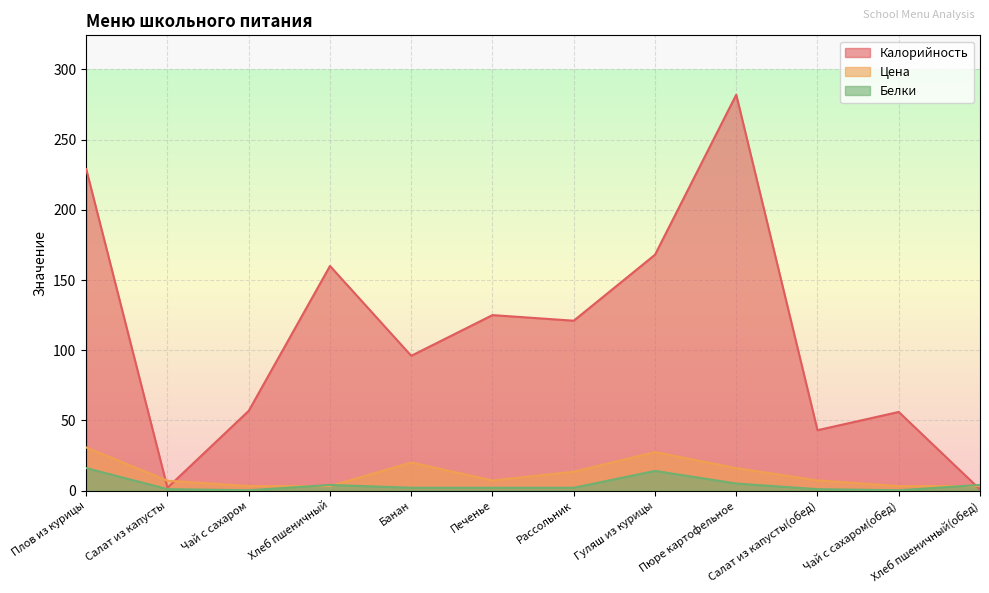

True or false: Цена has more than 0 points higher than both neighbors.

True